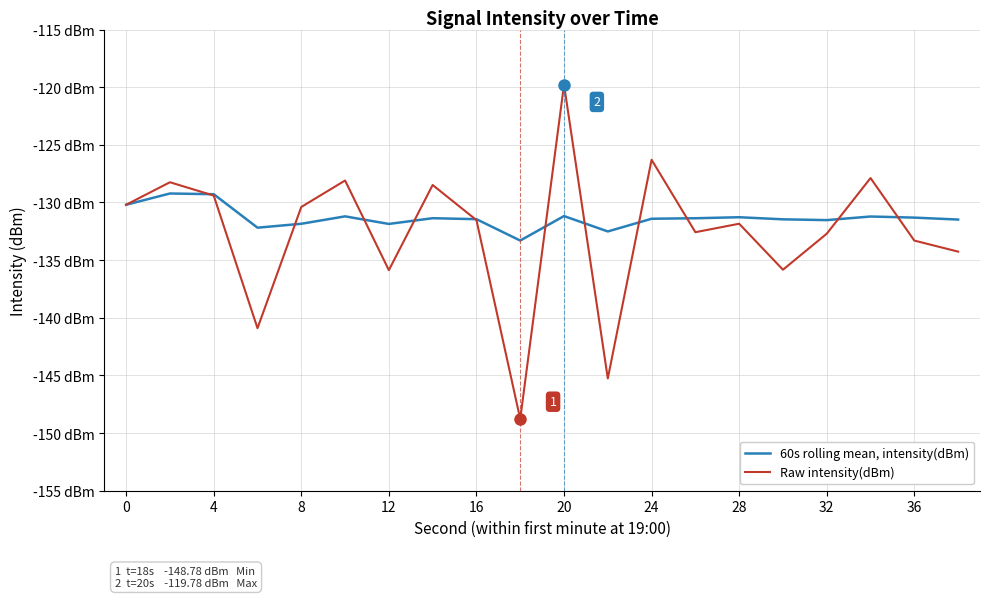

Does the chart have visible grid lines?

Yes